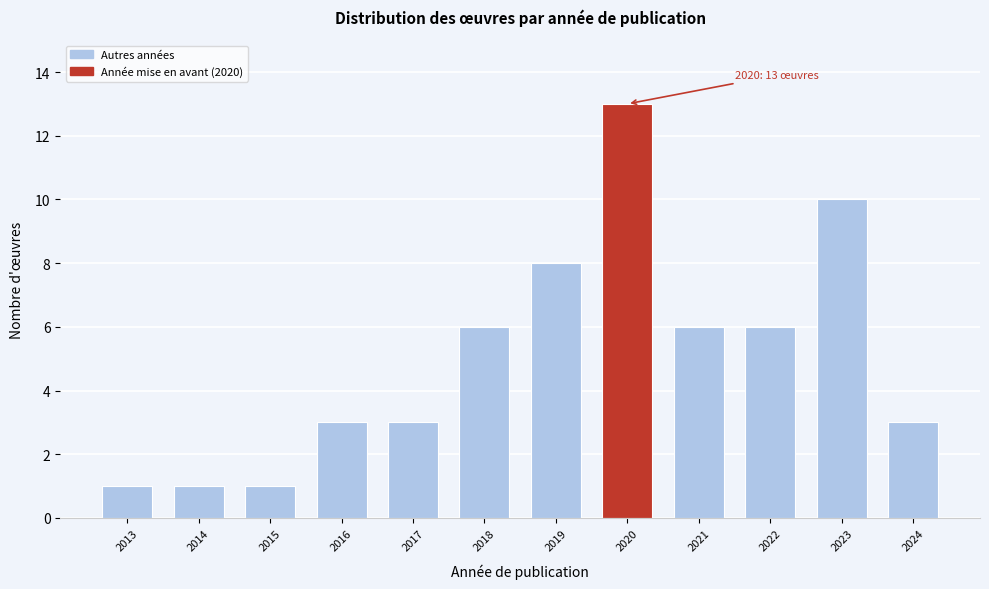

Reading left to right, list all the values displayed in this chart.

2013=1	2014=1	2015=1	2016=3	2017=3	2018=6	2019=8	2020=13	2021=6	2022=6	2023=10	2024=3